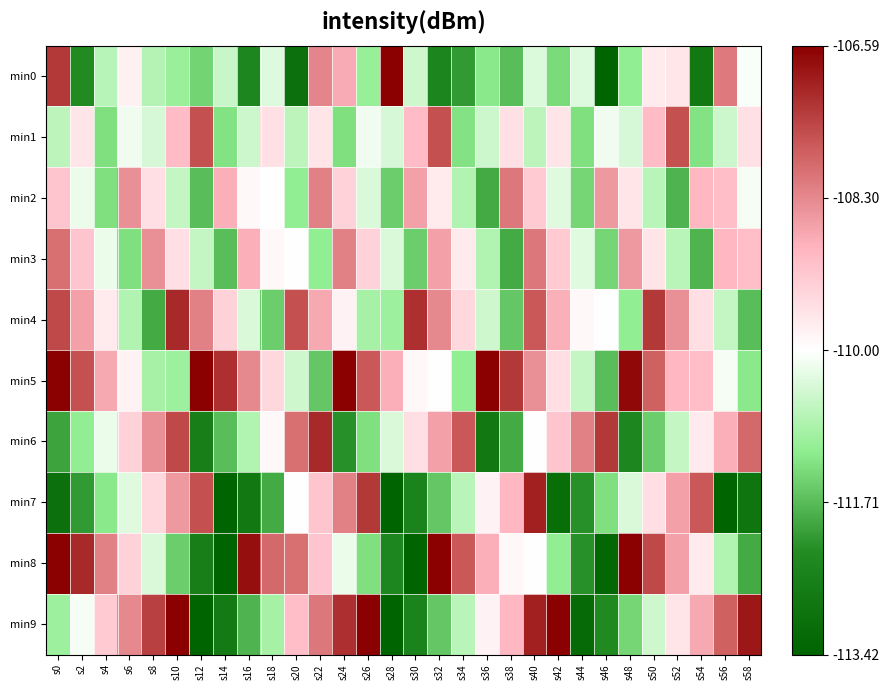

Between s44 and s48, which series saw the biggest shift?

min8